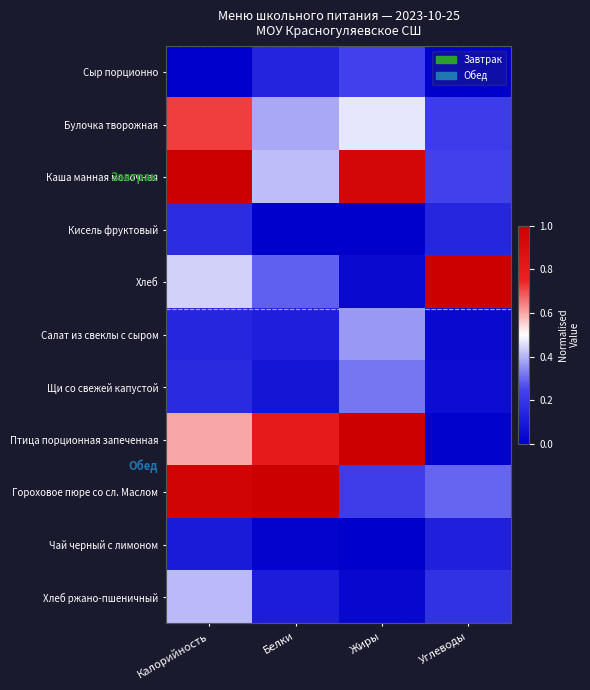

Count the number of categories in the chart.

4